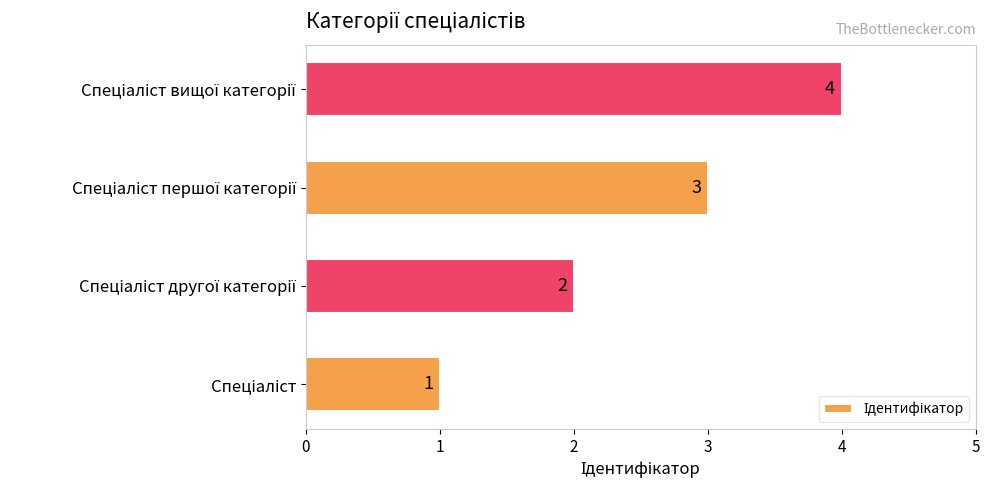

What is the difference between the maximum and minimum values?

3